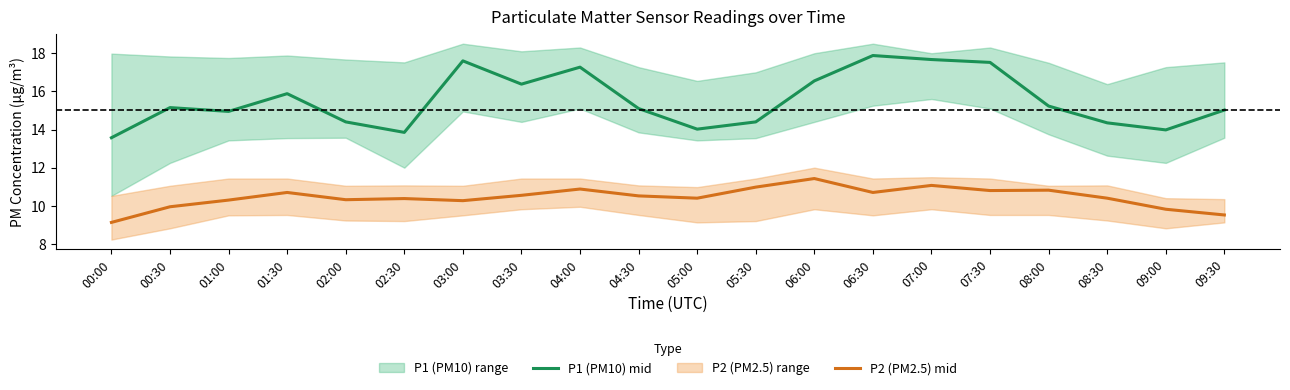

Which series has the largest total across all categories?

P1 (PM10) mid